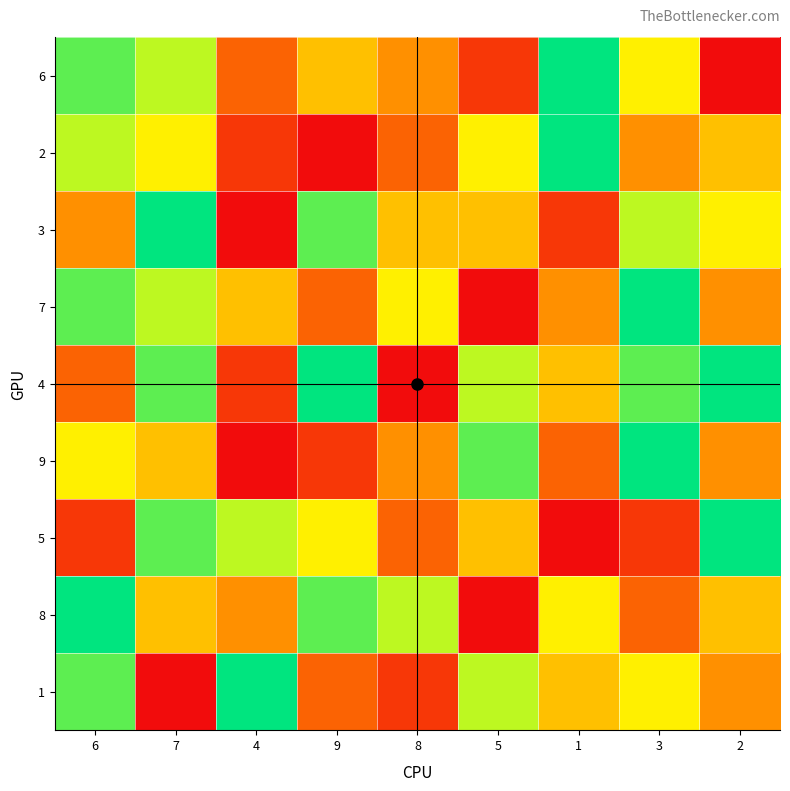

At 6, list the series in order from largest to smallest.

8, 6, 7, 1, 2, 9, 3, 4, 5